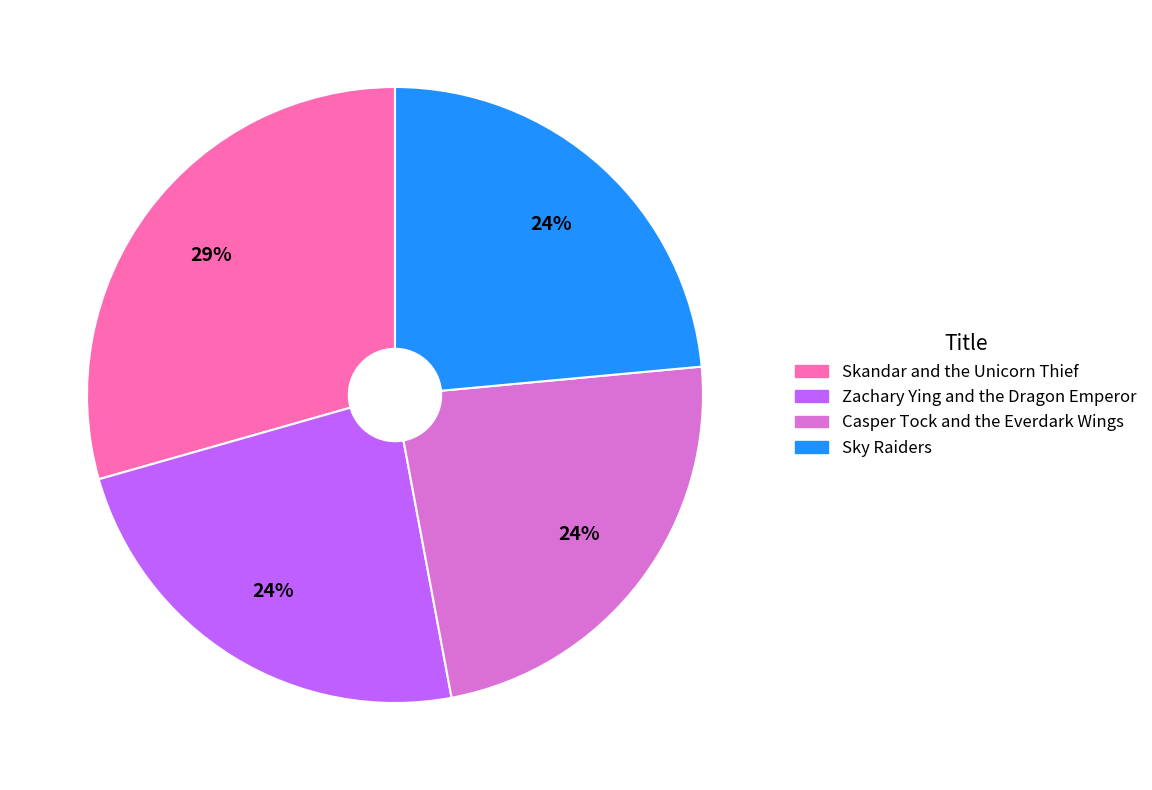

Is Casper Tock and the Everdark Wings the majority of the pie?

No